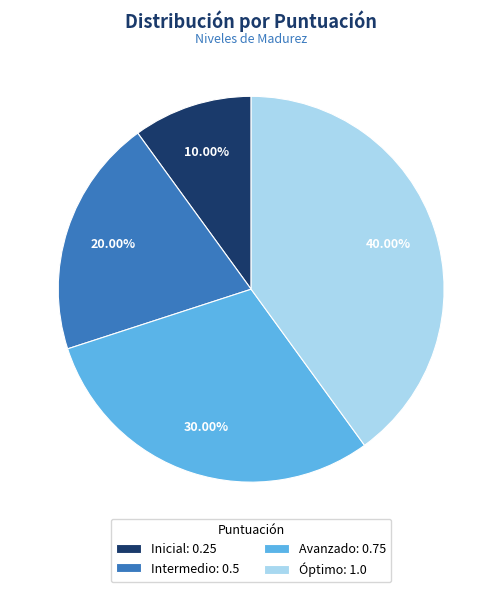

What percentage is the Intermedio slice, to the nearest percent?

20%